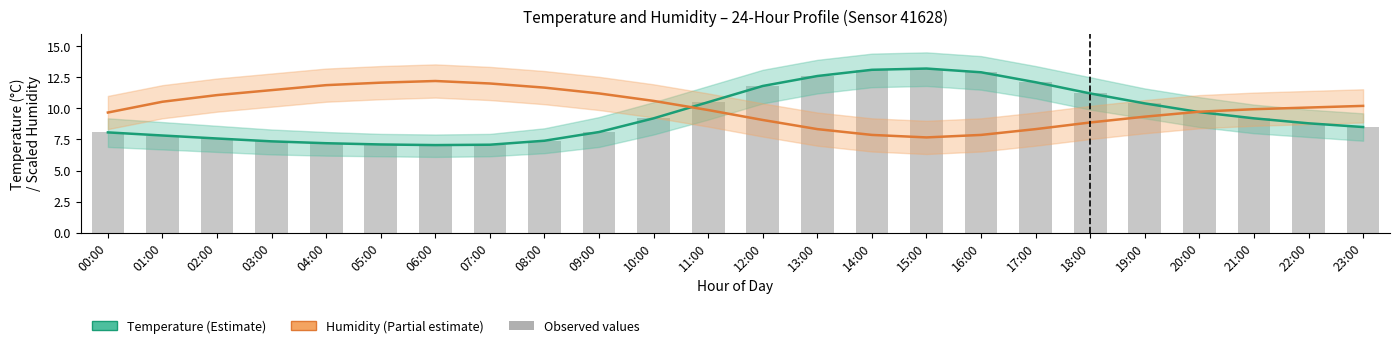

At how many categories does at least one series exceed 7?

24